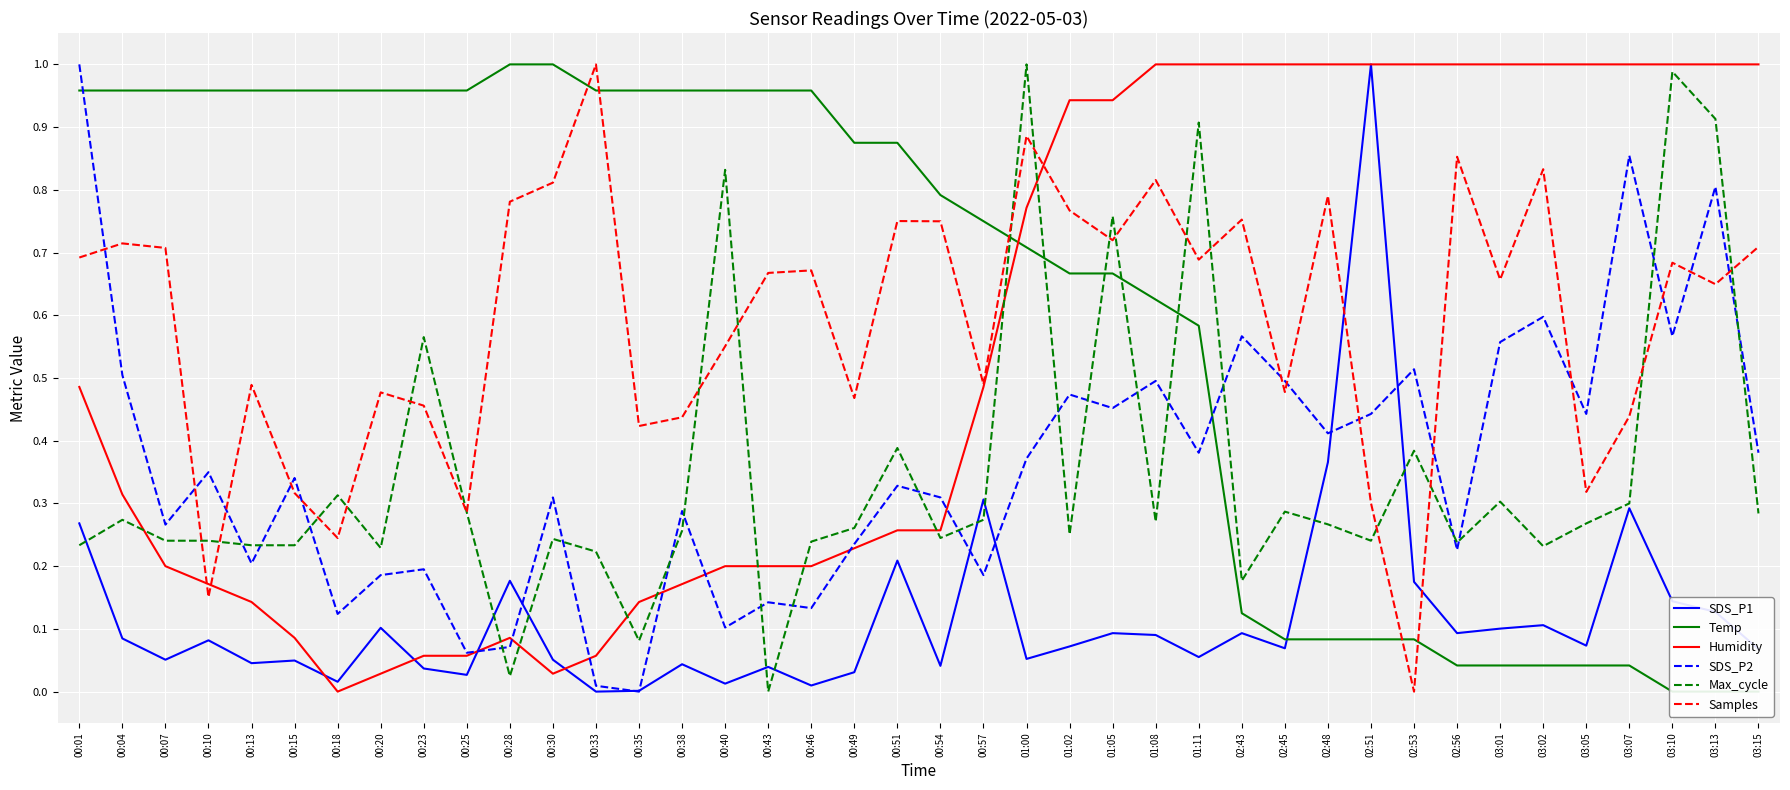

Is it true that Max_cycle equals 0.0 at 00:43?

True